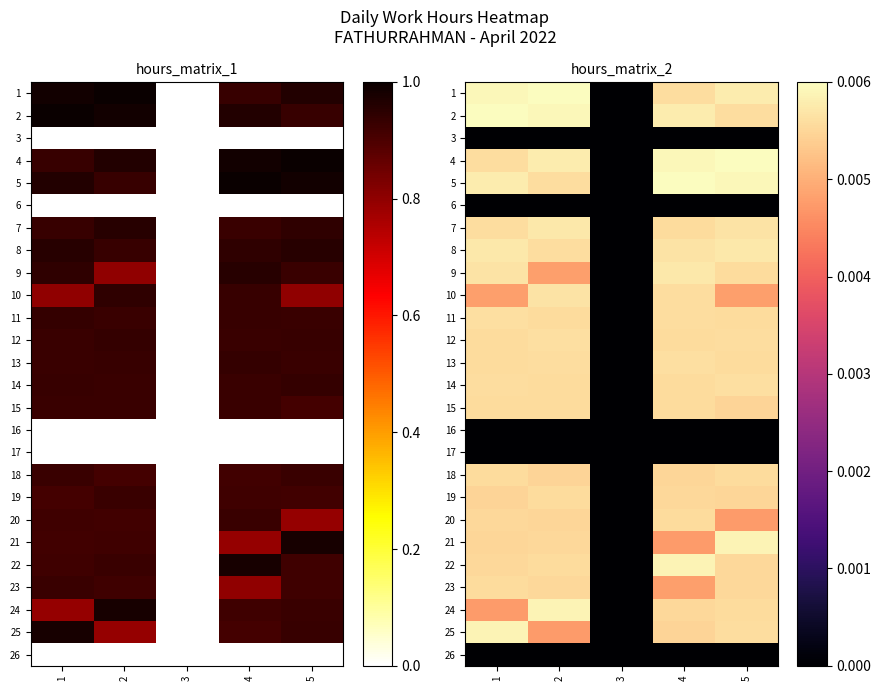

Between 4 and 2, which is larger?

2